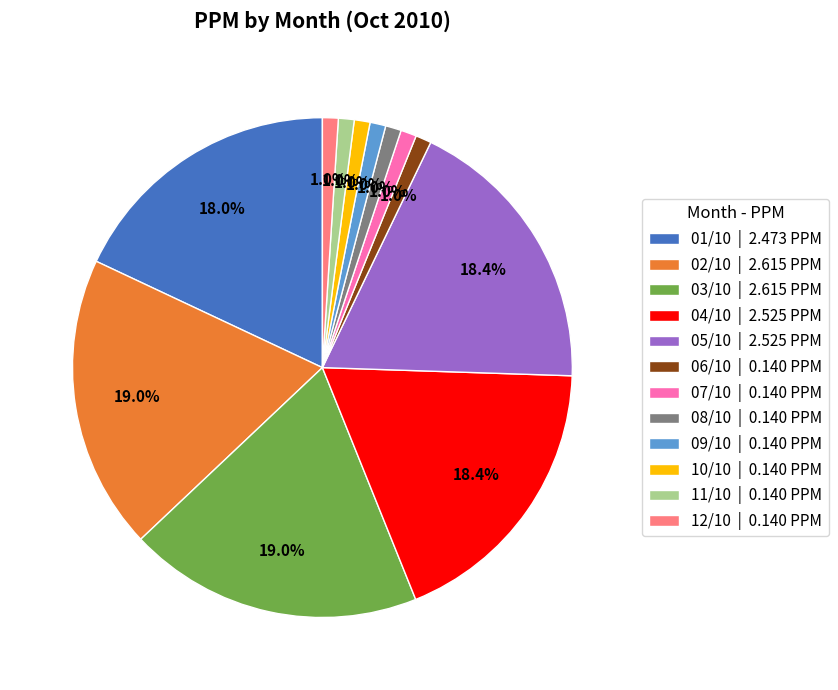

Is 11/10 the majority of the pie?

No